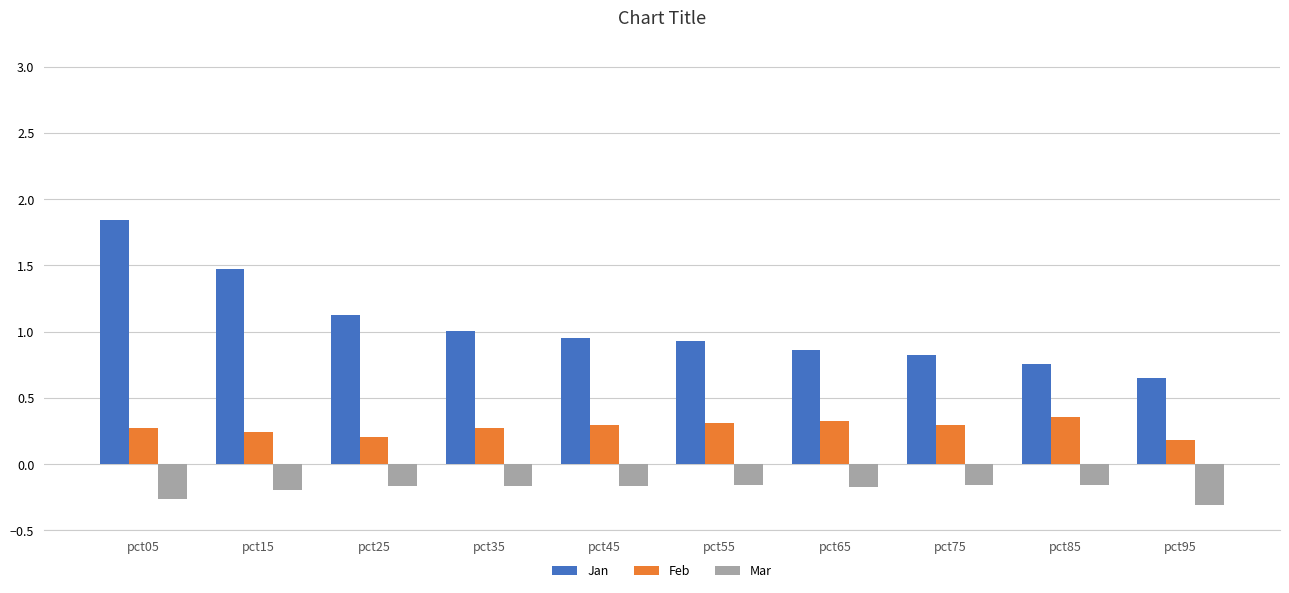

What is the difference between the highest and lowest values at pct45?

1.1